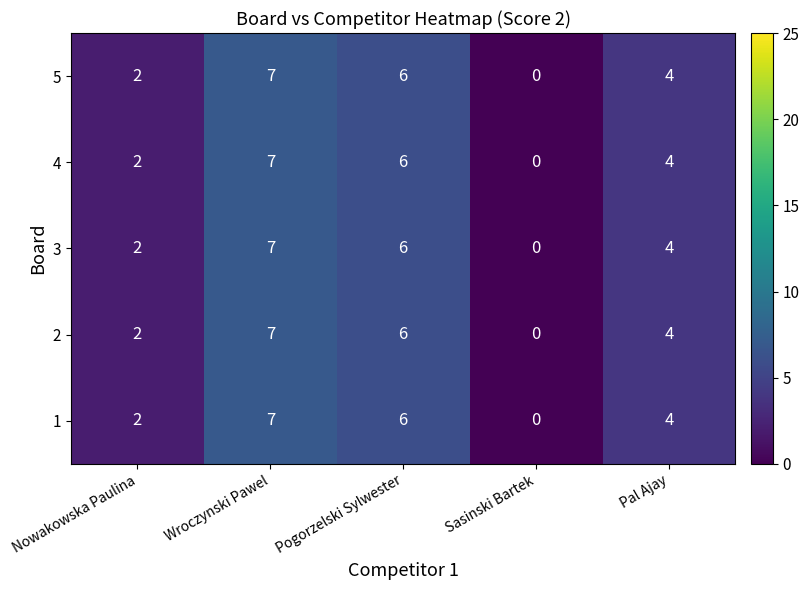

Reading left to right, list all the values displayed in this chart.

5: Nowakowska Paulina=2	Wroczynski Pawel=7	Pogorzelski Sylwester=6	Sasinski Bartek=0	Pal Ajay=4
4: Nowakowska Paulina=2	Wroczynski Pawel=7	Pogorzelski Sylwester=6	Sasinski Bartek=0	Pal Ajay=4
3: Nowakowska Paulina=2	Wroczynski Pawel=7	Pogorzelski Sylwester=6	Sasinski Bartek=0	Pal Ajay=4
2: Nowakowska Paulina=2	Wroczynski Pawel=7	Pogorzelski Sylwester=6	Sasinski Bartek=0	Pal Ajay=4
1: Nowakowska Paulina=2	Wroczynski Pawel=7	Pogorzelski Sylwester=6	Sasinski Bartek=0	Pal Ajay=4